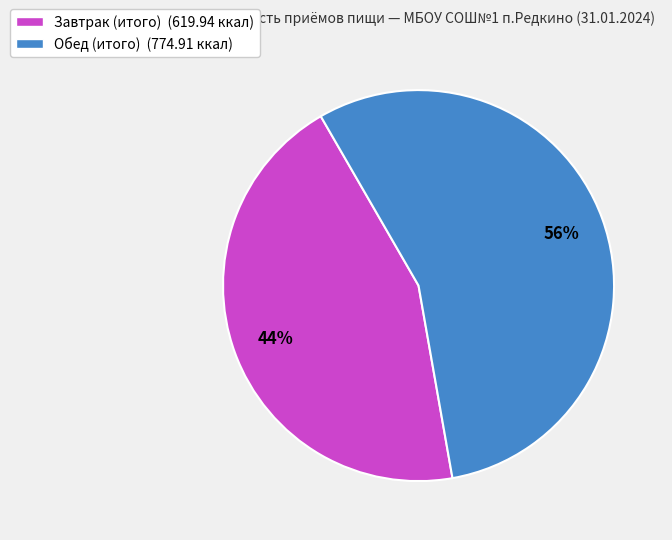

Count the number of slices in the pie.

2